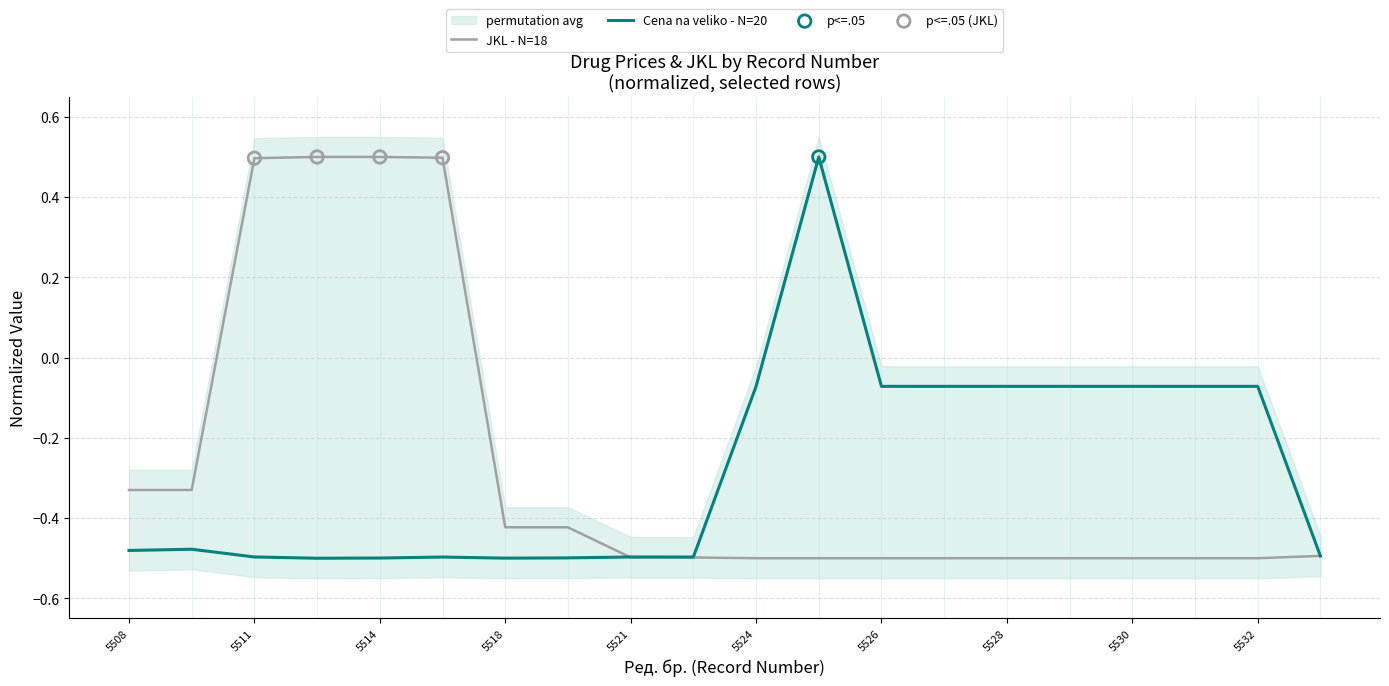

Which series contains the highest Y value?

JKL